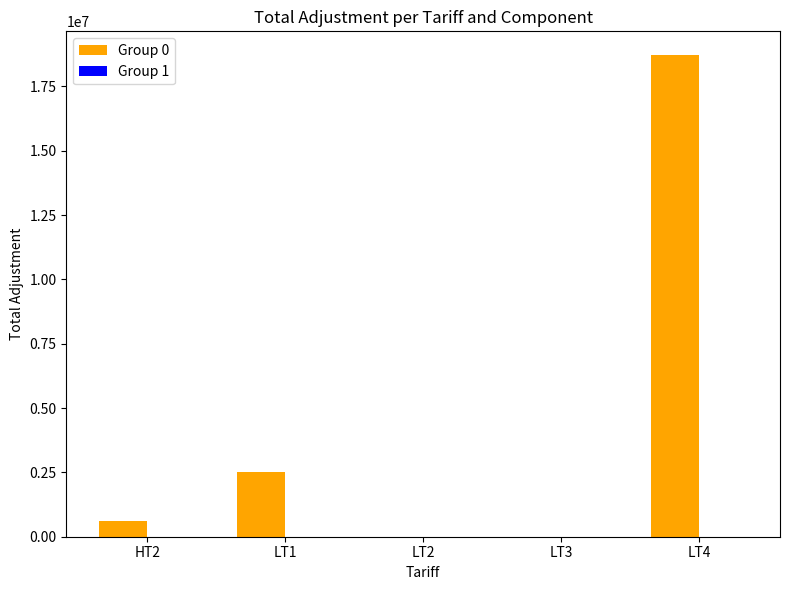

At which category does the chart reach its peak across all series?

LT4